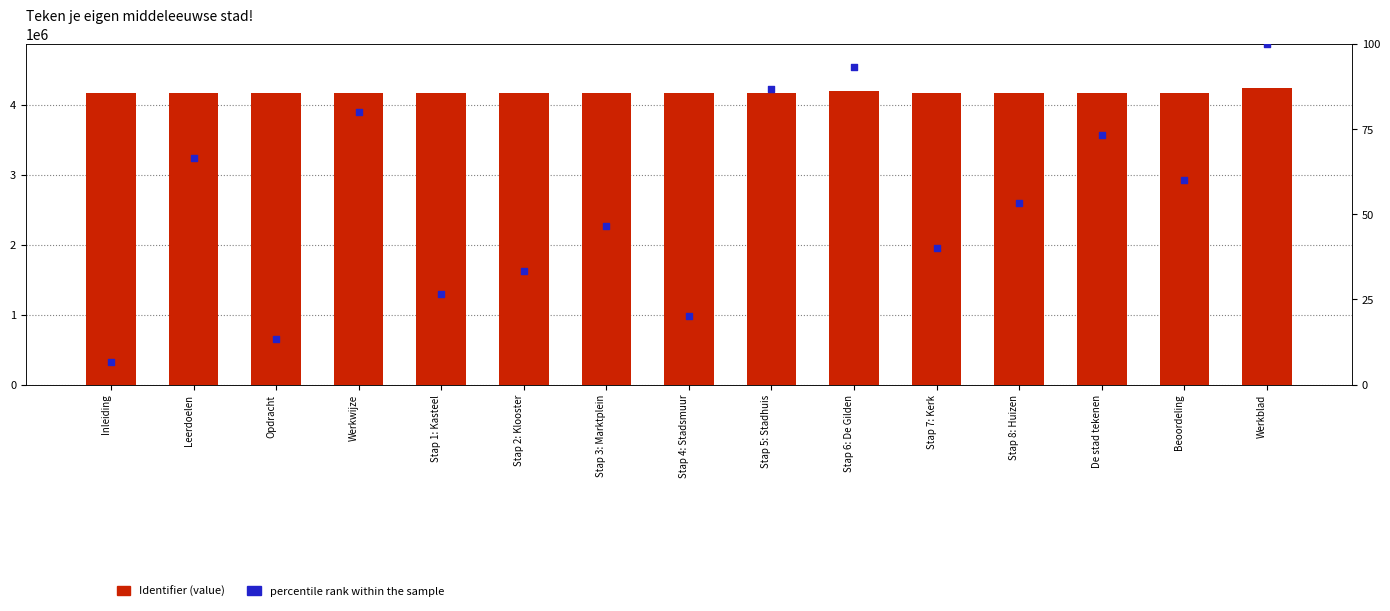

What are all the series names shown in the legend?

Identifier, percentile rank within the sample